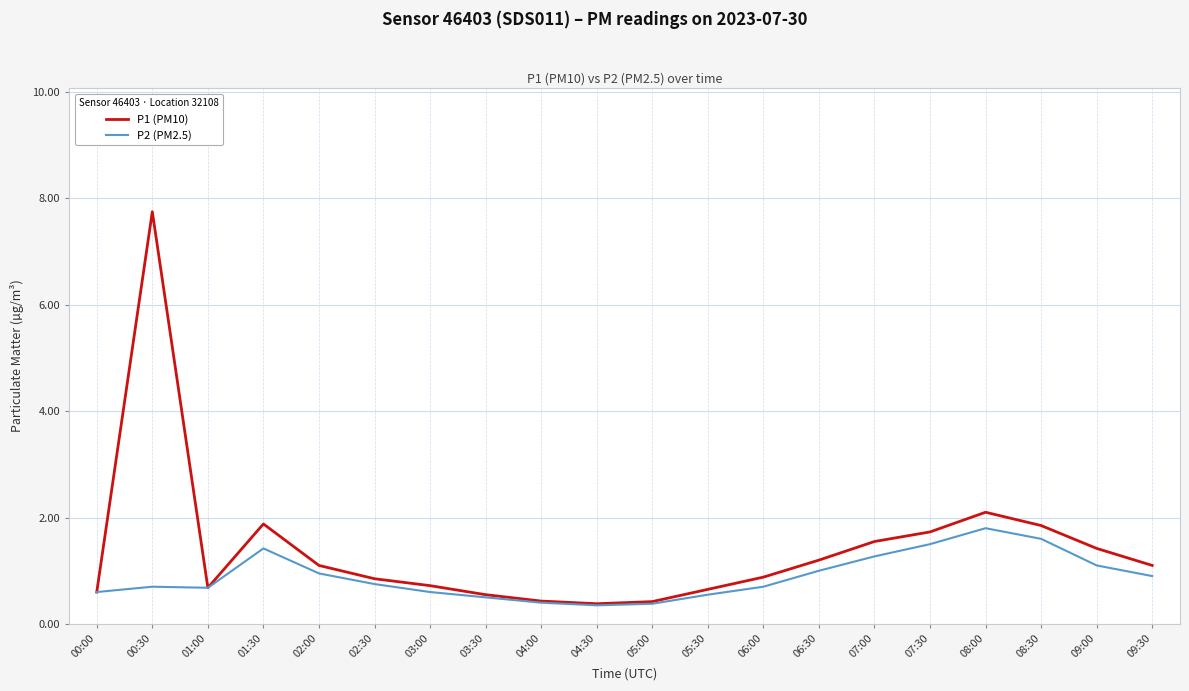

What is the sum of all P1 (PM10) values?

27.8